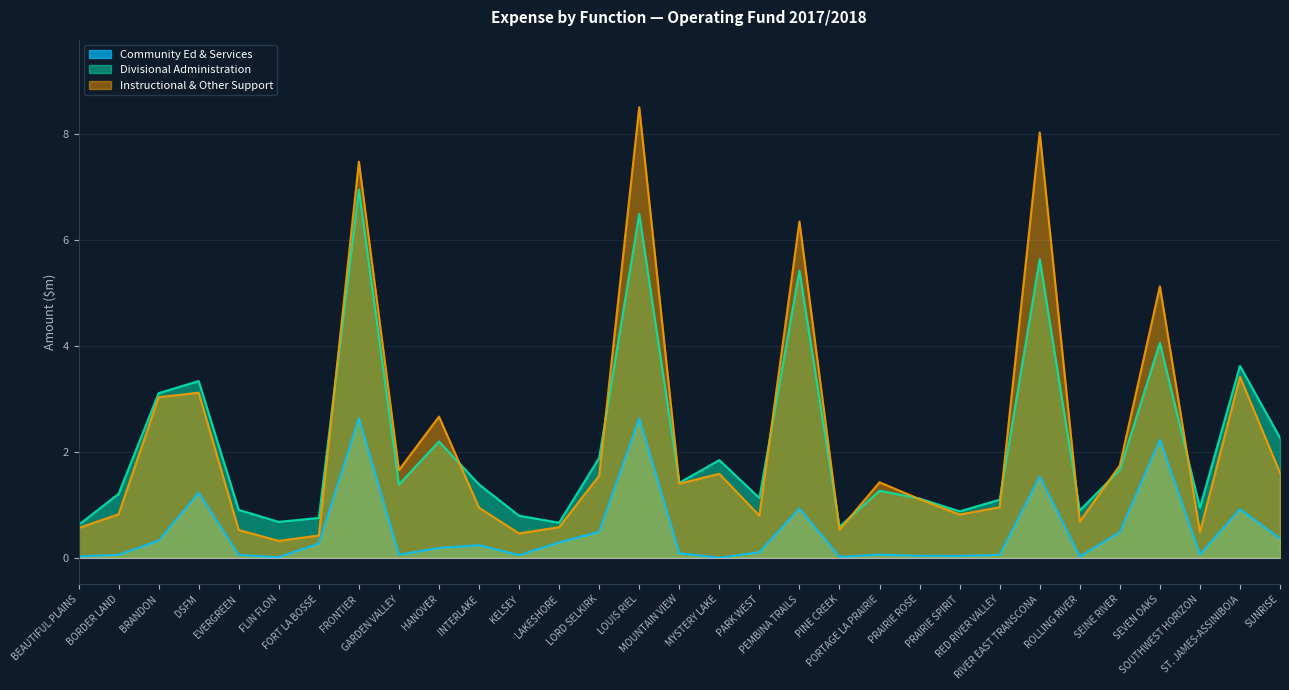

What position from the left is INTERLAKE?

11